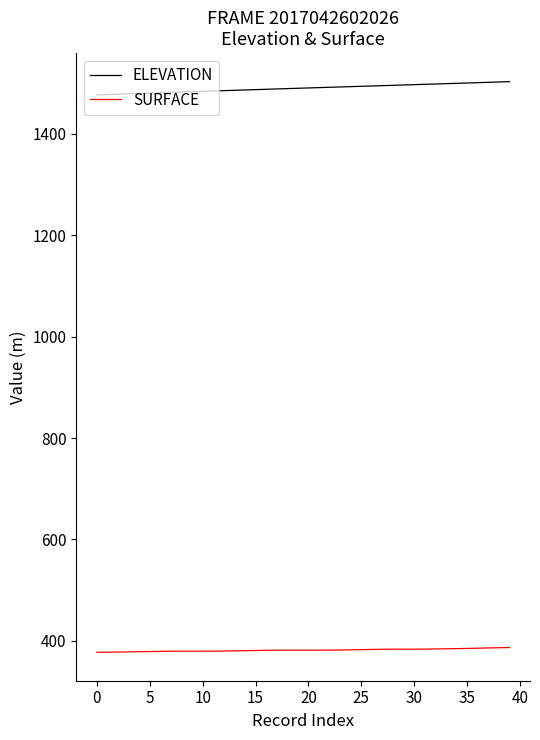

What is the minimum value shown in the chart?

377.7